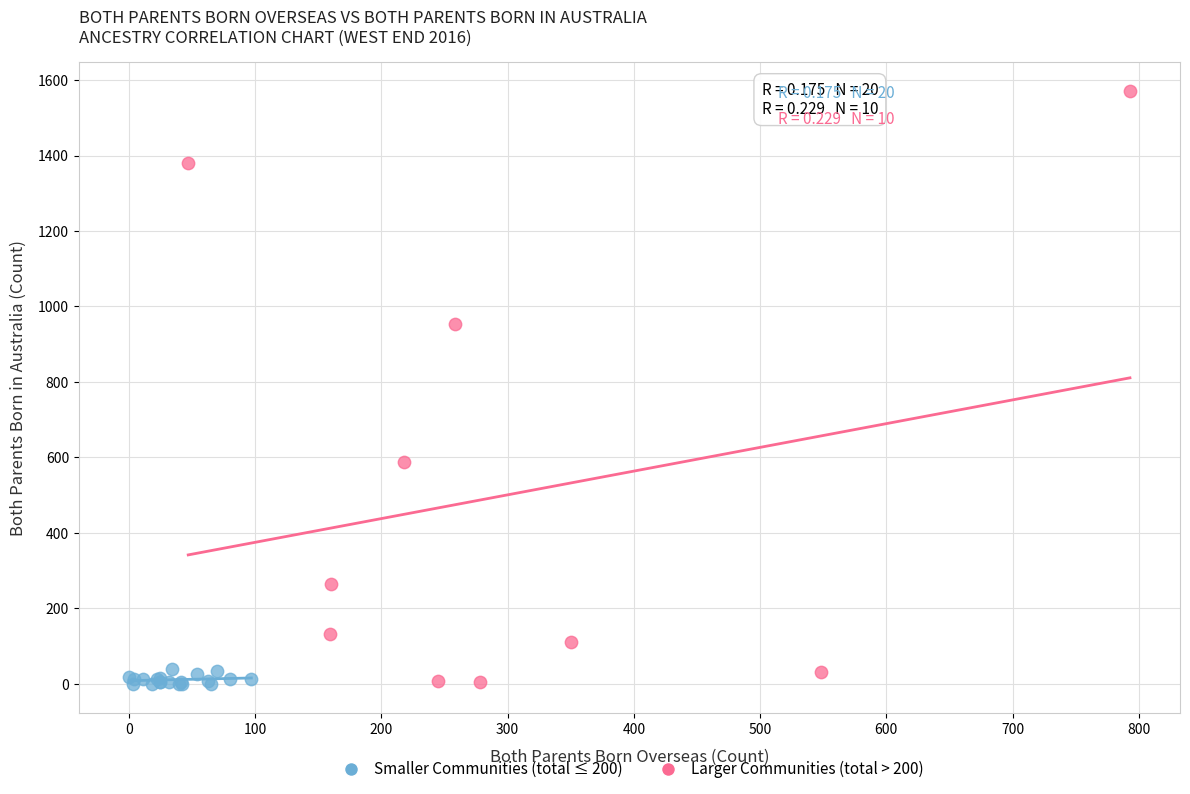

Which series has the largest Y range (max minus min)?

Larger Communities (total > 200)